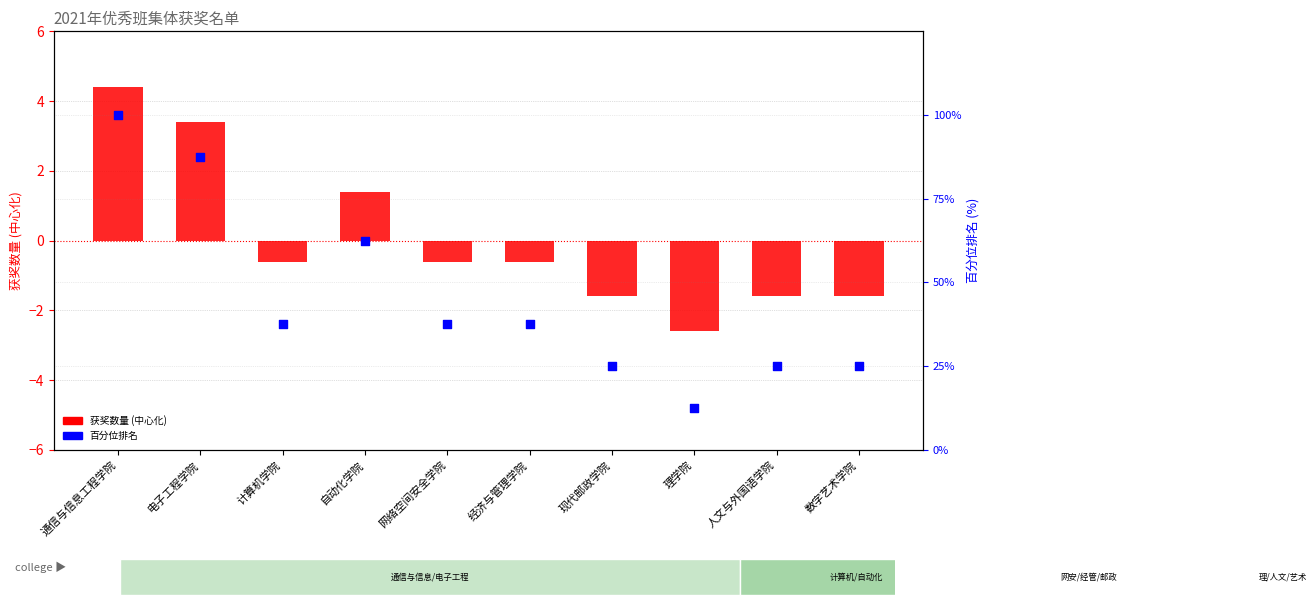

Which series has the largest total across all categories?

percentile rank within colleges